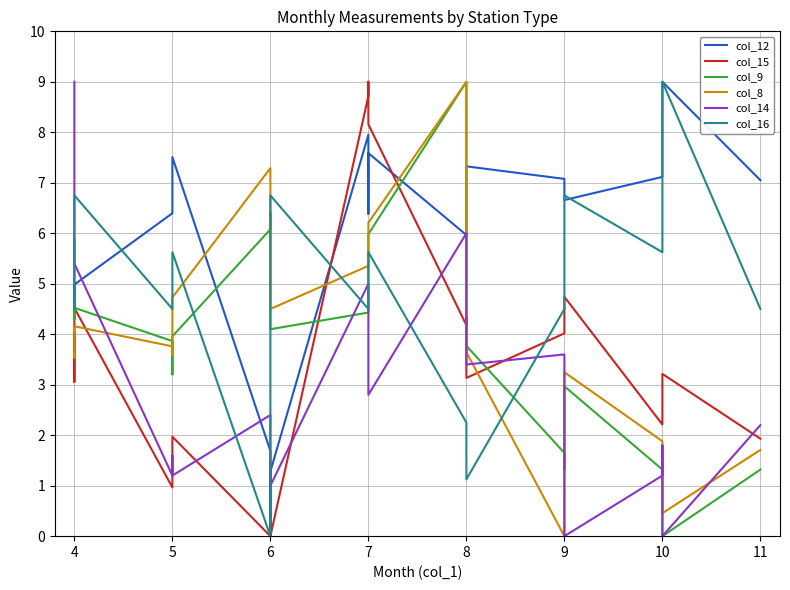

Reading left to right, extract all data points from this chart.

col_12: 5.9	4.5	5.0	6.4	7.1	7.5	1.7	0.0	1.3	8.0	6.4	7.6	6.0	6.1	7.3	7.1	7.0	6.7	7.1	7.4	9.0	7.1
col_15: 4.0	3.1	4.5	1.0	1.4	2.0	0.0	0.2	0.0	8.7	9.0	8.2	4.2	4.3	3.1	4.0	4.3	4.7	2.2	2.9	3.2	1.9
col_9: 4.7	4.3	4.5	3.9	3.2	4.0	6.1	6.4	4.1	4.4	4.7	6.0	9.0	6.2	3.8	1.6	1.3	3.0	1.3	1.1	0.0	1.3
col_8: 3.6	3.5	4.2	3.8	3.6	4.7	7.3	6.3	4.5	5.4	5.7	6.2	9.0	6.0	3.6	0.0	1.0	3.2	1.9	1.1	0.5	1.7
col_14: 9.0	6.0	5.4	1.2	1.6	1.2	2.4	2.0	1.0	5.0	4.4	2.8	6.0	5.4	3.4	3.6	1.6	0.0	1.2	1.8	0.0	2.2
col_16: 4.5	4.5	6.8	4.5	4.5	5.6	0.0	1.1	6.8	4.5	4.5	5.6	2.3	2.3	1.1	4.5	5.6	6.8	5.6	5.6	9.0	4.5